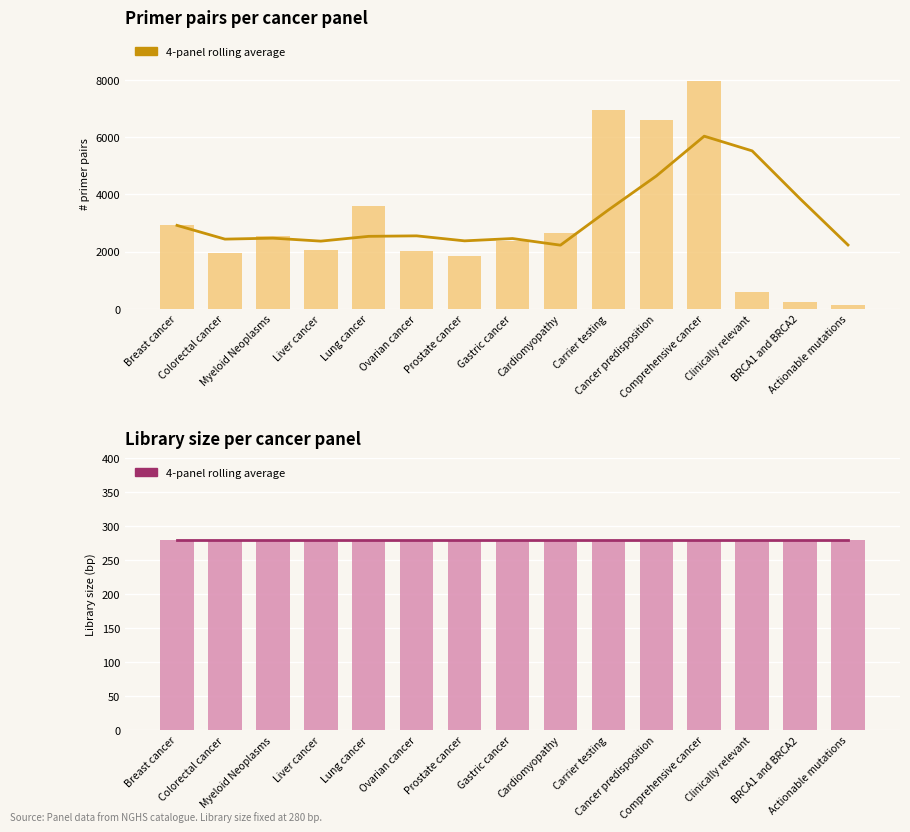

How many data points does each series have?

15